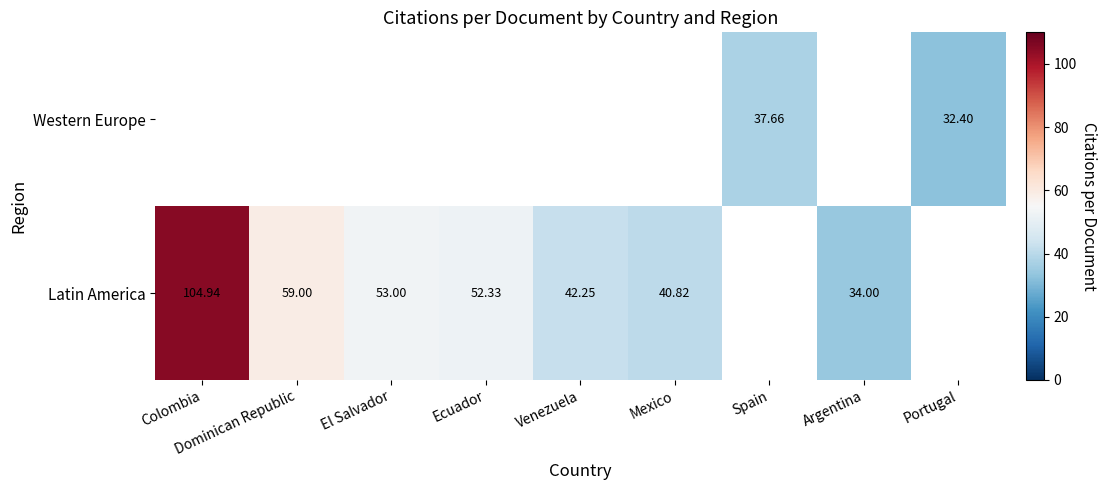

Is the value of Western Europe at Portugal greater than the value of Latin America at Ecuador?

No